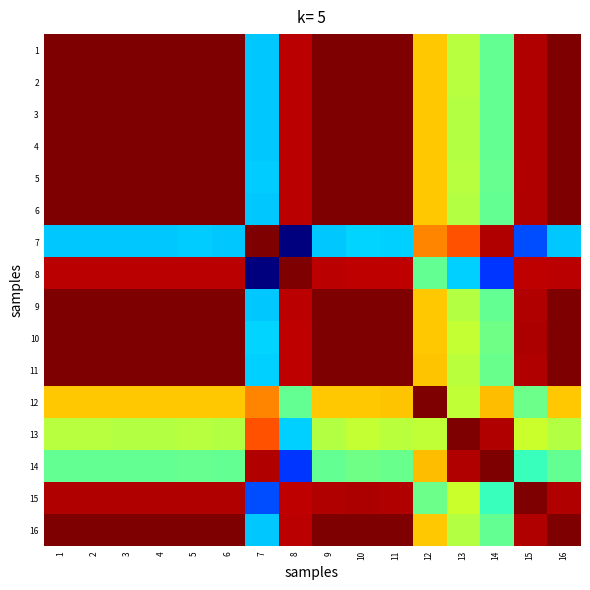

Reading left to right, extract all data points from this chart.

1: 1=1.0	2=1.0	3=1.0	4=1.0	5=1.0	6=1.0	7=0.3	8=0.9	9=1.0	10=1.0	11=1.0	12=0.7	13=0.6	14=0.5	15=1.0	16=1.0
2: 1=1.0	2=1.0	3=1.0	4=1.0	5=1.0	6=1.0	7=0.3	8=0.9	9=1.0	10=1.0	11=1.0	12=0.7	13=0.6	14=0.5	15=1.0	16=1.0
3: 1=1.0	2=1.0	3=1.0	4=1.0	5=1.0	6=1.0	7=0.3	8=0.9	9=1.0	10=1.0	11=1.0	12=0.7	13=0.6	14=0.5	15=1.0	16=1.0
4: 1=1.0	2=1.0	3=1.0	4=1.0	5=1.0	6=1.0	7=0.3	8=0.9	9=1.0	10=1.0	11=1.0	12=0.7	13=0.6	14=0.5	15=1.0	16=1.0
5: 1=1.0	2=1.0	3=1.0	4=1.0	5=1.0	6=1.0	7=0.3	8=0.9	9=1.0	10=1.0	11=1.0	12=0.7	13=0.6	14=0.5	15=1.0	16=1.0
6: 1=1.0	2=1.0	3=1.0	4=1.0	5=1.0	6=1.0	7=0.3	8=0.9	9=1.0	10=1.0	11=1.0	12=0.7	13=0.6	14=0.5	15=1.0	16=1.0
7: 1=0.3	2=0.3	3=0.3	4=0.3	5=0.3	6=0.3	7=1.0	8=0.0	9=0.3	10=0.3	11=0.3	12=0.8	13=0.8	14=1.0	15=0.2	16=0.3
8: 1=0.9	2=0.9	3=0.9	4=0.9	5=0.9	6=0.9	7=0.0	8=1.0	9=0.9	10=0.9	11=0.9	12=0.5	13=0.3	14=0.2	15=0.9	16=0.9
9: 1=1.0	2=1.0	3=1.0	4=1.0	5=1.0	6=1.0	7=0.3	8=0.9	9=1.0	10=1.0	11=1.0	12=0.7	13=0.6	14=0.5	15=1.0	16=1.0
10: 1=1.0	2=1.0	3=1.0	4=1.0	5=1.0	6=1.0	7=0.3	8=0.9	9=1.0	10=1.0	11=1.0	12=0.7	13=0.6	14=0.5	15=1.0	16=1.0
11: 1=1.0	2=1.0	3=1.0	4=1.0	5=1.0	6=1.0	7=0.3	8=0.9	9=1.0	10=1.0	11=1.0	12=0.7	13=0.6	14=0.5	15=1.0	16=1.0
12: 1=0.7	2=0.7	3=0.7	4=0.7	5=0.7	6=0.7	7=0.8	8=0.5	9=0.7	10=0.7	11=0.7	12=1.0	13=0.6	14=0.7	15=0.5	16=0.7
13: 1=0.6	2=0.6	3=0.6	4=0.6	5=0.6	6=0.6	7=0.8	8=0.3	9=0.6	10=0.6	11=0.6	12=0.6	13=1.0	14=1.0	15=0.6	16=0.6
14: 1=0.5	2=0.5	3=0.5	4=0.5	5=0.5	6=0.5	7=1.0	8=0.2	9=0.5	10=0.5	11=0.5	12=0.7	13=1.0	14=1.0	15=0.4	16=0.5
15: 1=1.0	2=1.0	3=1.0	4=1.0	5=1.0	6=1.0	7=0.2	8=0.9	9=1.0	10=1.0	11=1.0	12=0.5	13=0.6	14=0.4	15=1.0	16=1.0
16: 1=1.0	2=1.0	3=1.0	4=1.0	5=1.0	6=1.0	7=0.3	8=0.9	9=1.0	10=1.0	11=1.0	12=0.7	13=0.6	14=0.5	15=1.0	16=1.0